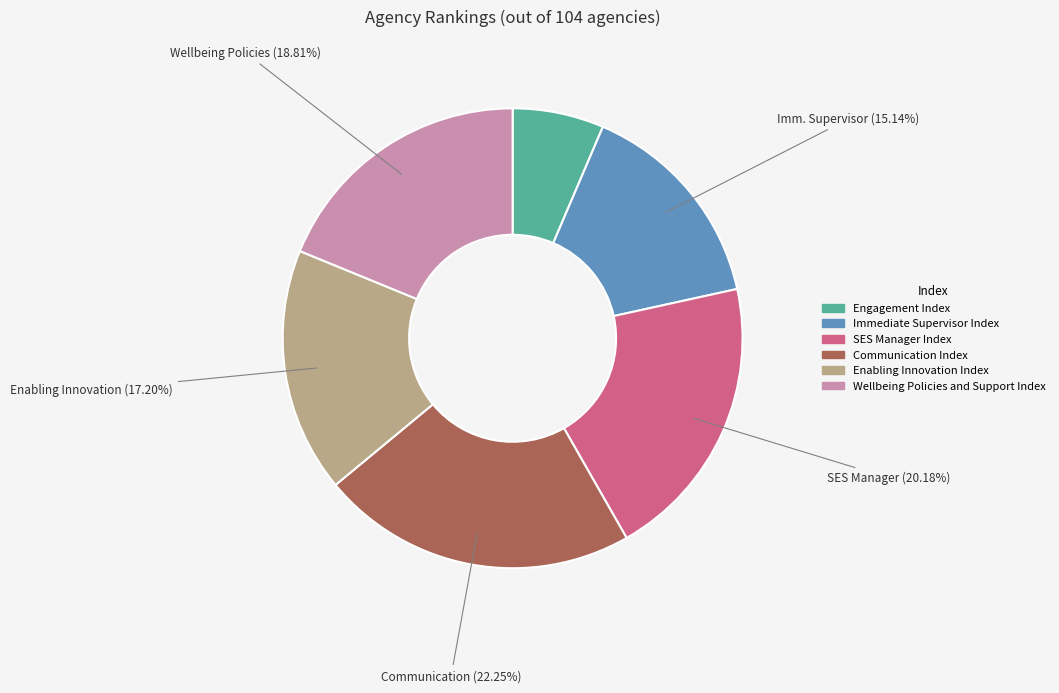

What percentage is the Wellbeing Policies and Support Index slice, to the nearest percent?

19%